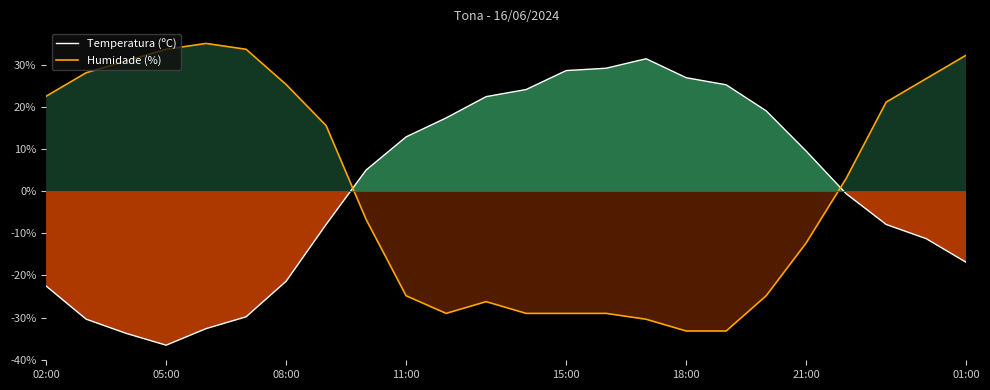

What is the maximum value for Temperatura (ºC)?

31.4